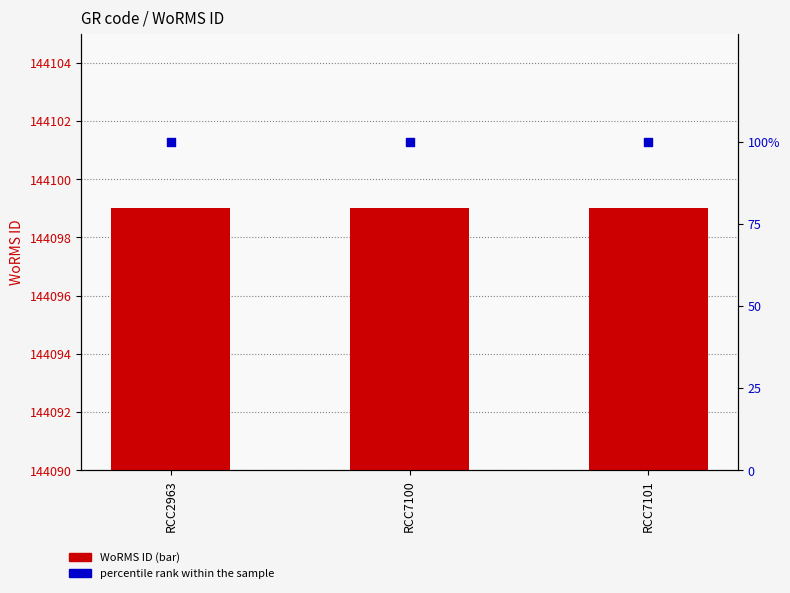

Which series contains the highest Y value?

WoRMS ID